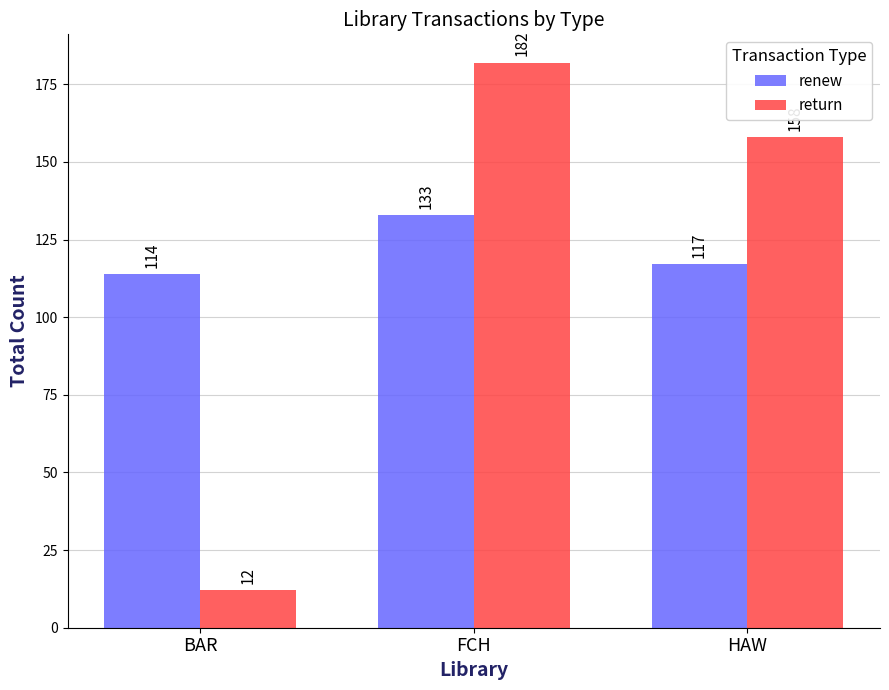

At how many categories does at least one series exceed 133?

2